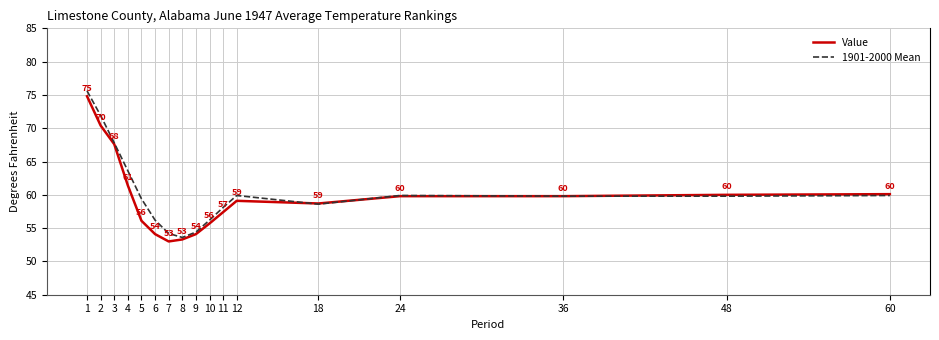

Which category has the lowest value in the 1901-2000 Mean series?

8